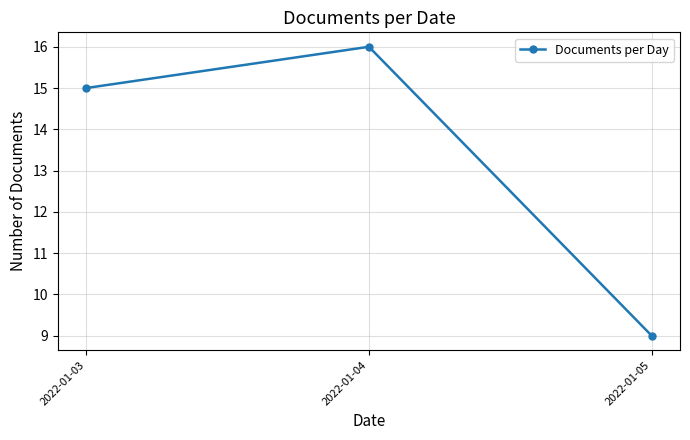

What is the ratio of the value at 2022-01-04 to the value at 2022-01-05?

1.8